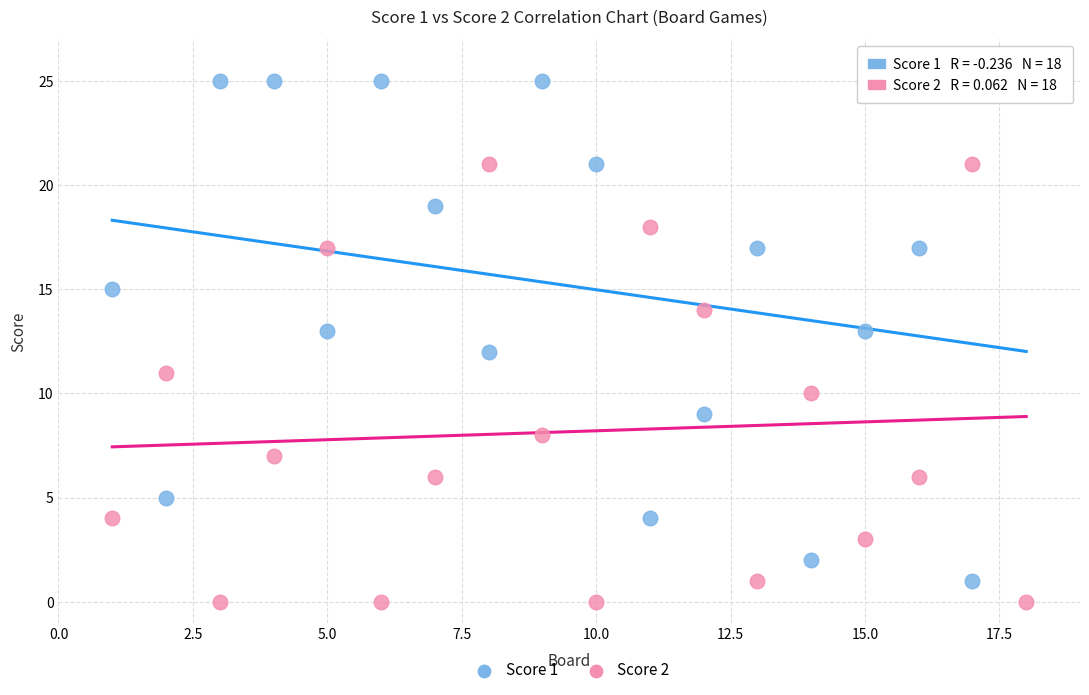

What are all the series names shown in the legend?

Score 1, Score 2